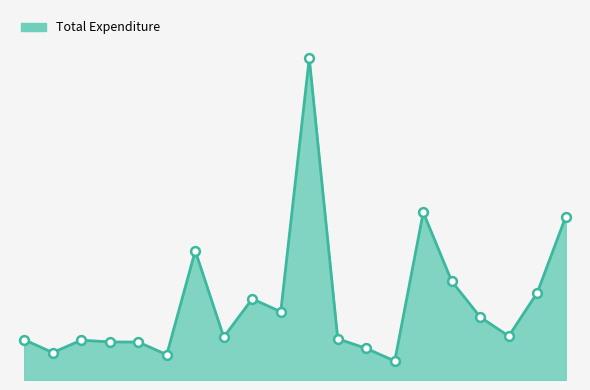

Does the chart have visible grid lines?

No